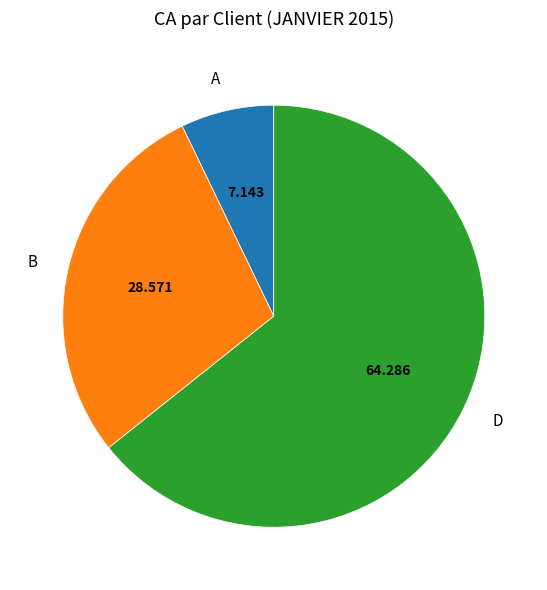

Rank the categories by value from highest to lowest.

D, B, A